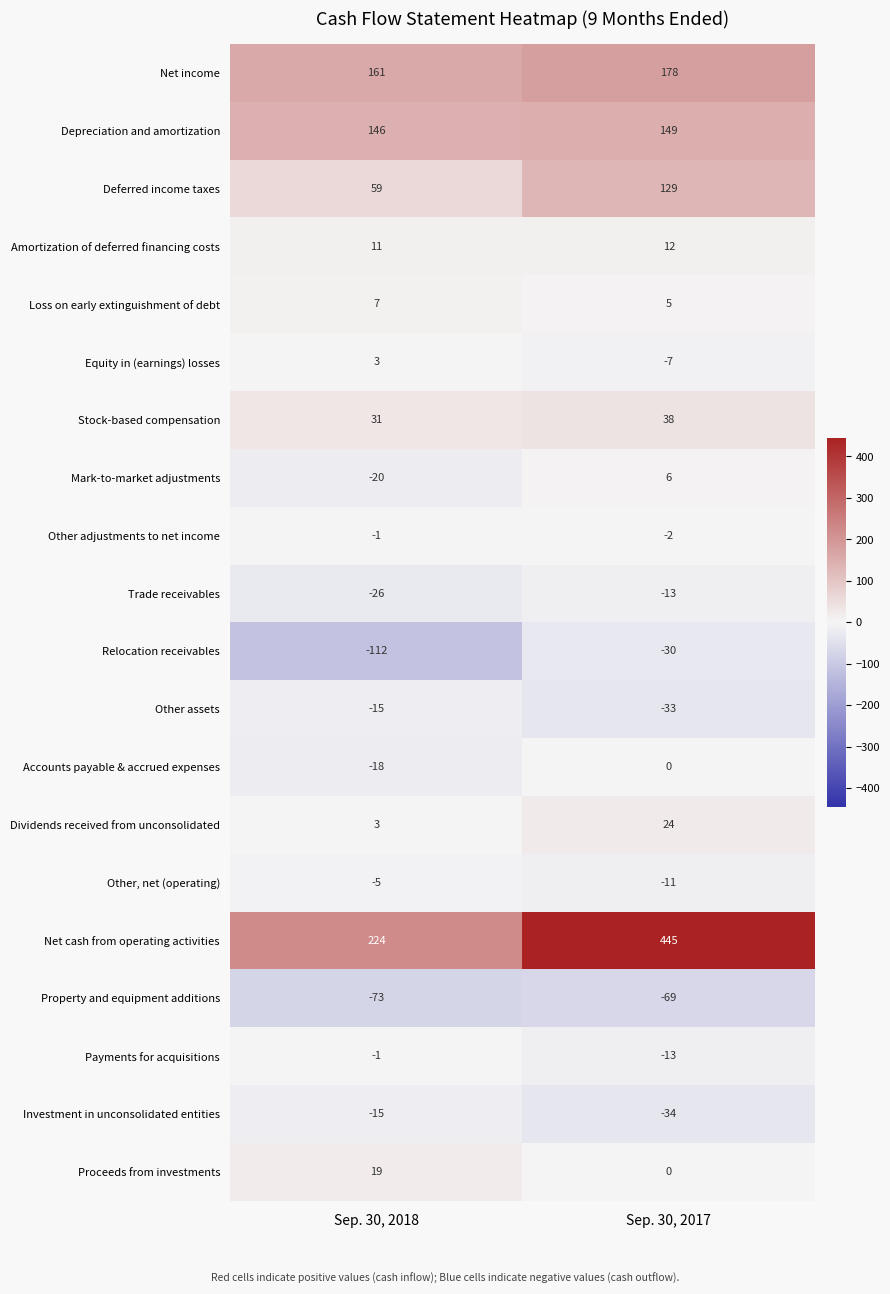

What is the difference between the Deferred income taxes values at Sep. 30, 2017 and Sep. 30, 2018?

70